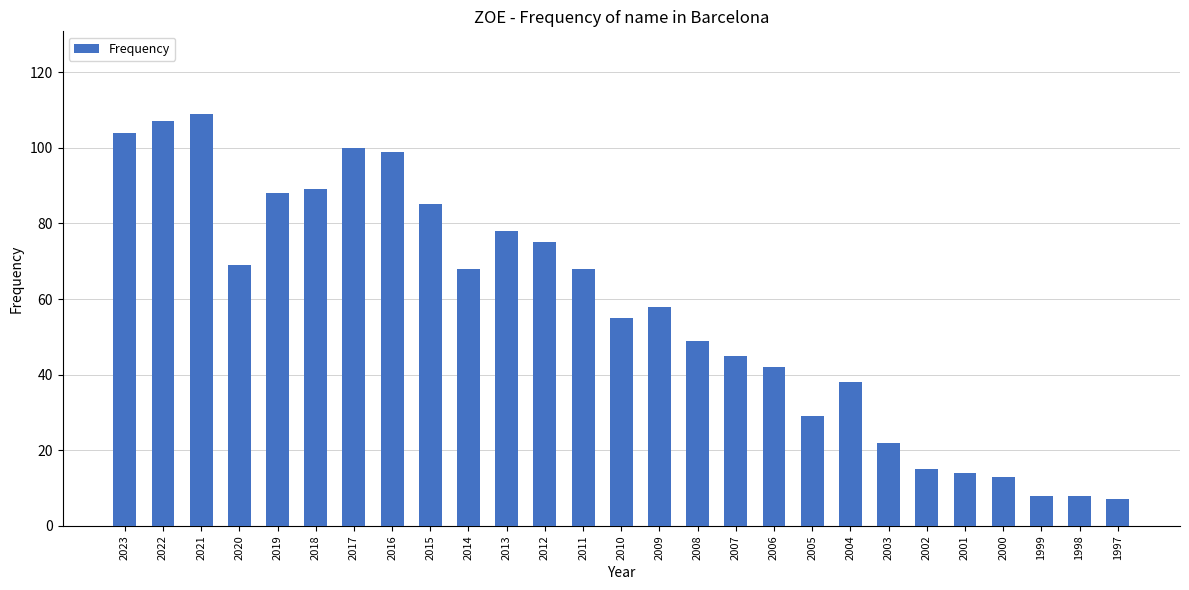

What is the approximate value at 1997?

7